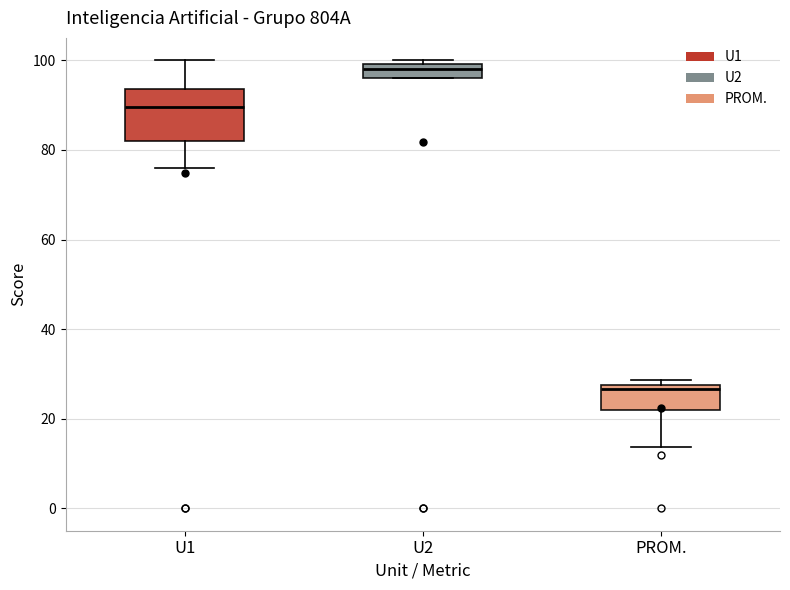

Reading left to right, transcribe this box plot: for each box, give where its median line is, the range the box spans, and where its two whiskers end, as read against the y-axis. The values are not printed on the chart, so give them approximately, as read against the axis.

U1: median 90, box 82 to 94, whiskers 76 to 100
U2: median 98, box 96 to 100, whiskers 96 to 100 (just above the box's upper edge)
PROM.: median 26, box 22 to 28, whiskers 14 to 28 (just above the box's upper edge)